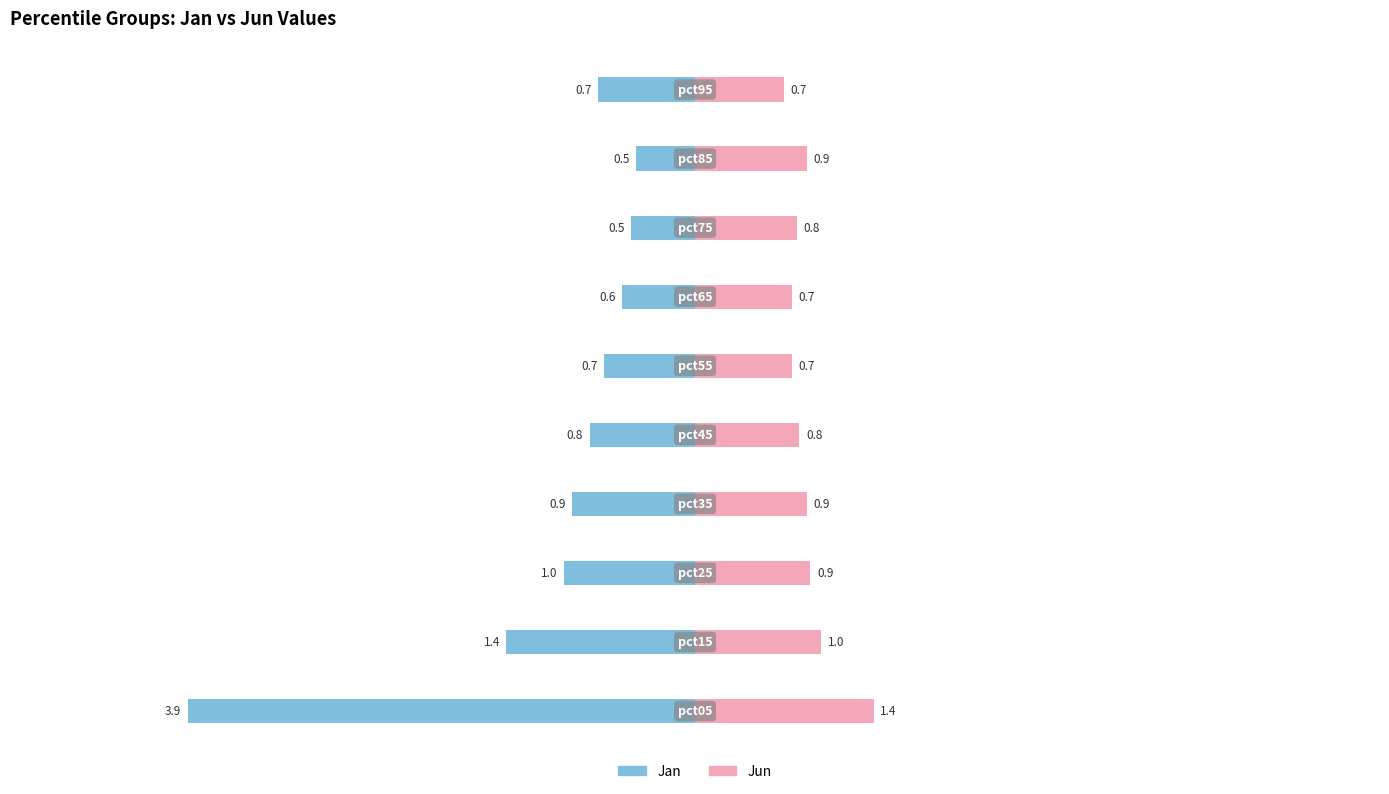

What is the difference between the highest and lowest values at 0?

5.3